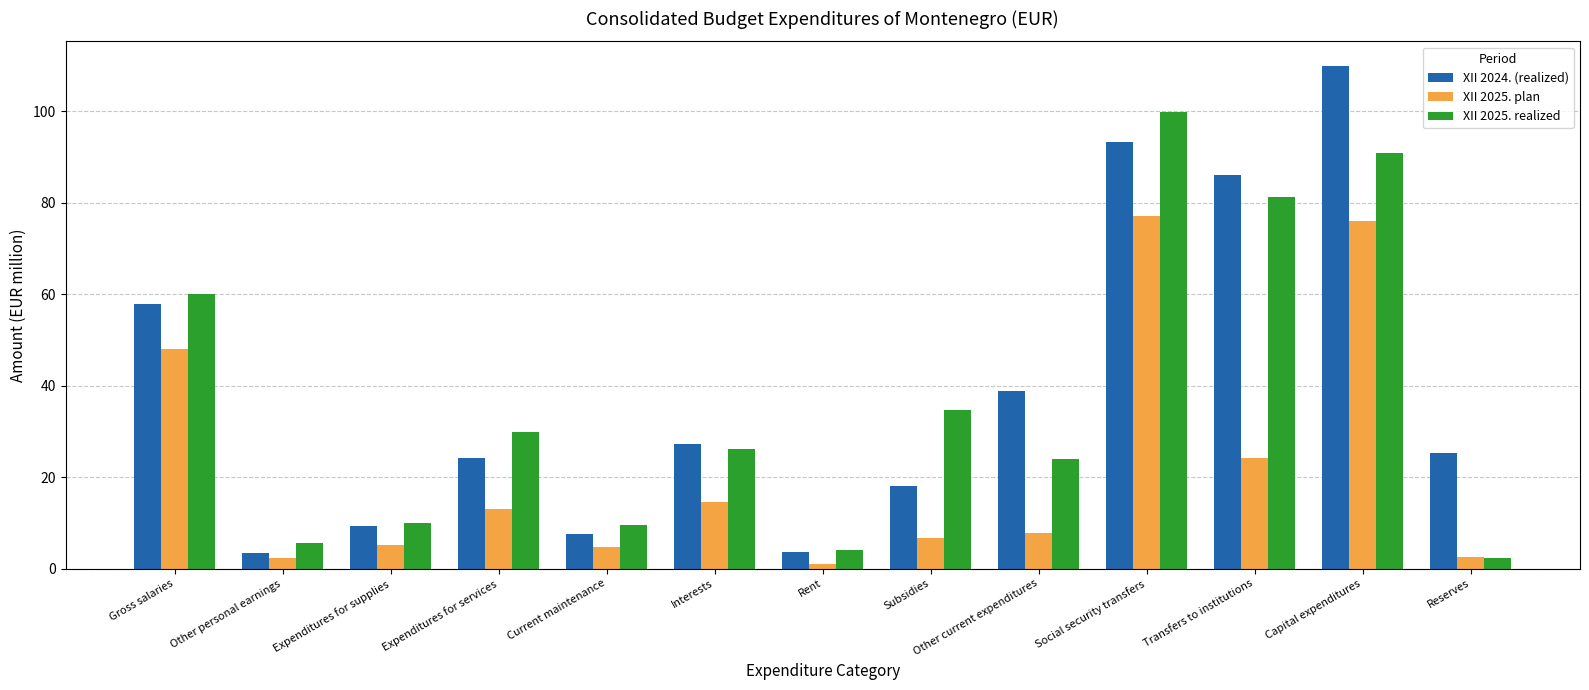

The XII 2024. (realized) series shows 3.7 at Rent. True or false?

True